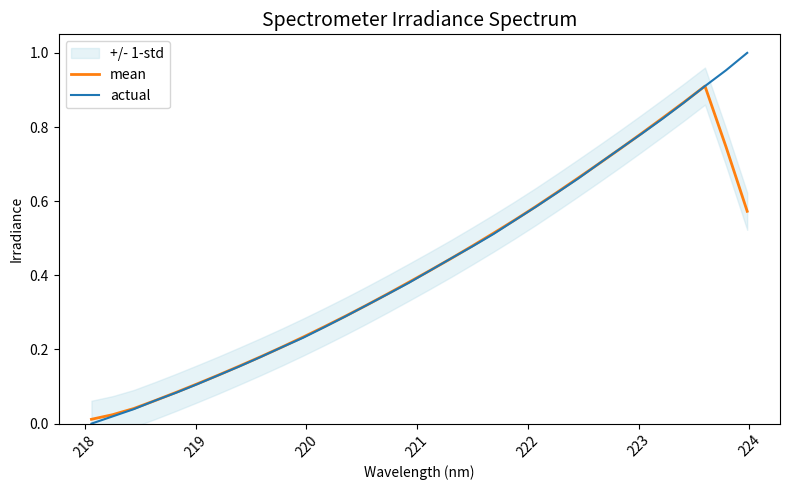

How many distinct data groups are displayed?

2